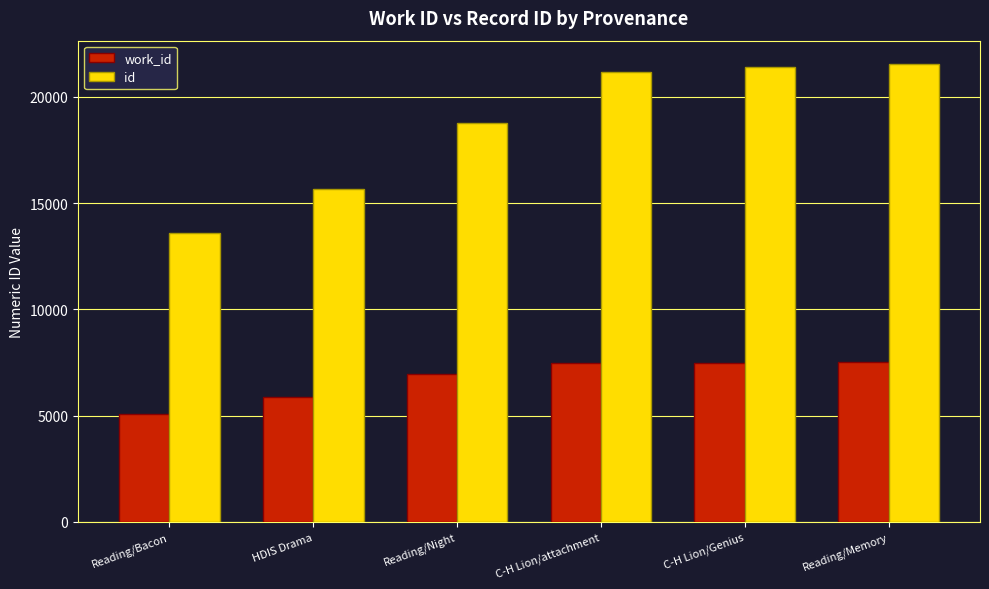

What is the sum of all work_id values?

40419